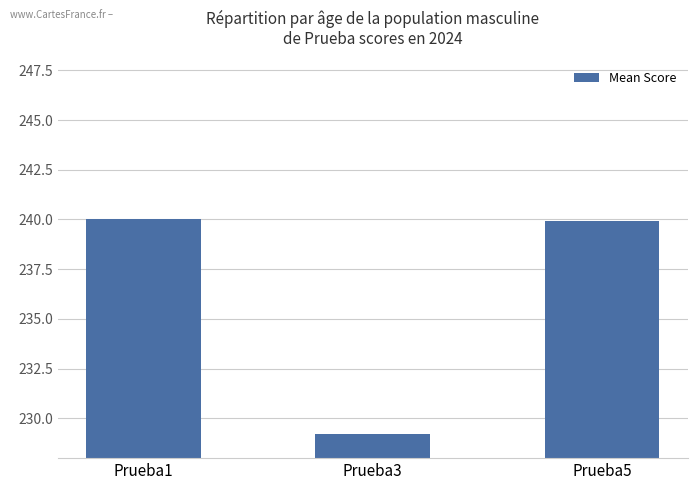

Is it true that the value at Prueba3 is 319.7?

False